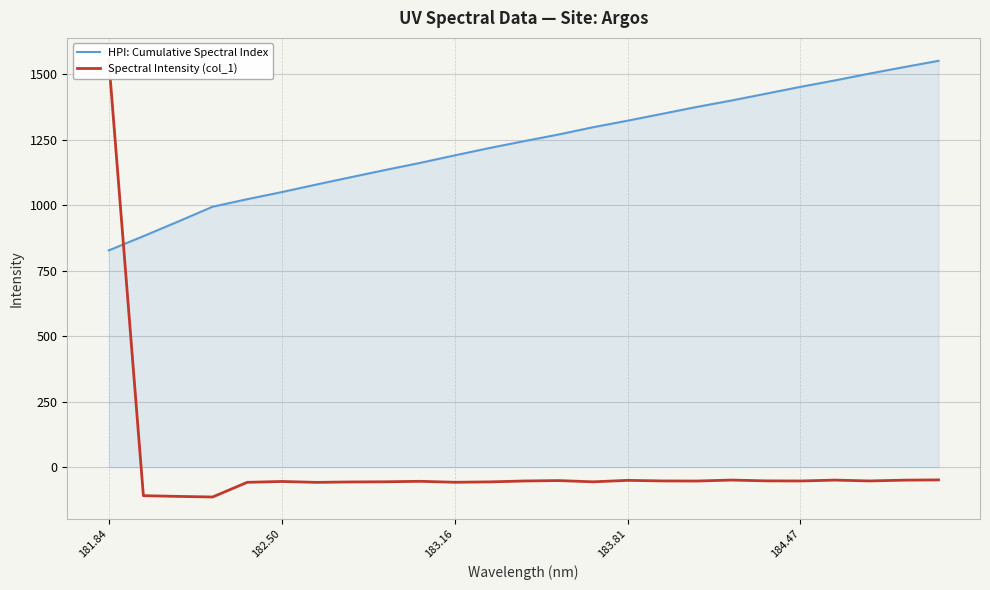

What is the average value of the Spectral Intensity (col_1) series?

4.3